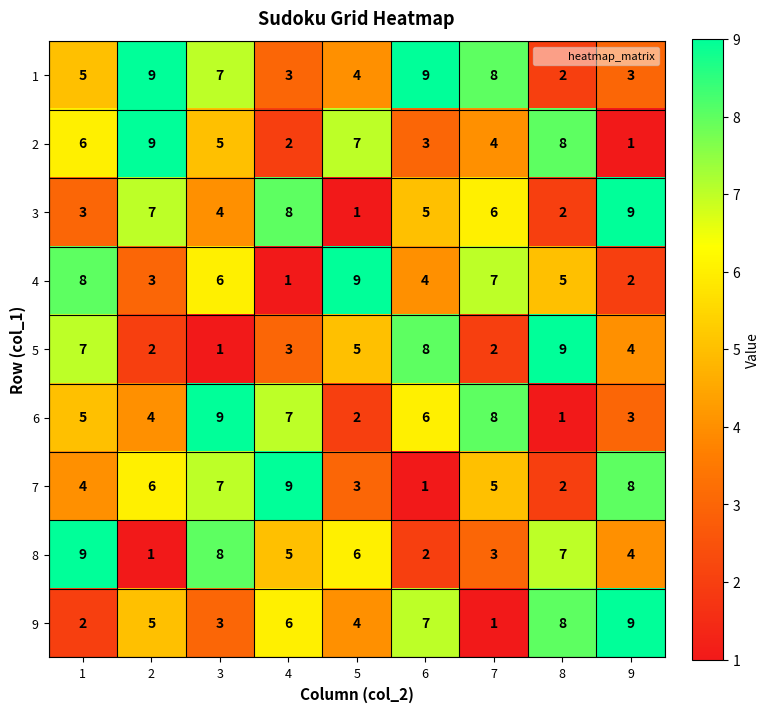

List the labels in order of 6 value, smallest first.

8, 5, 9, 2, 1, 6, 4, 7, 3